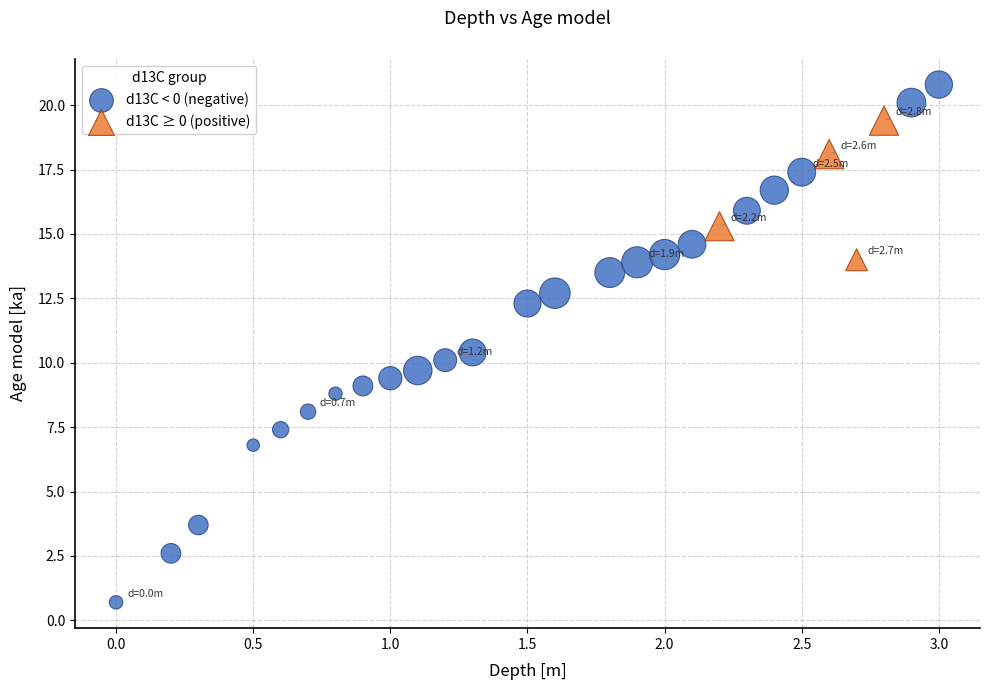

Which series contains the highest Y value?

d13C < 0 (negative)